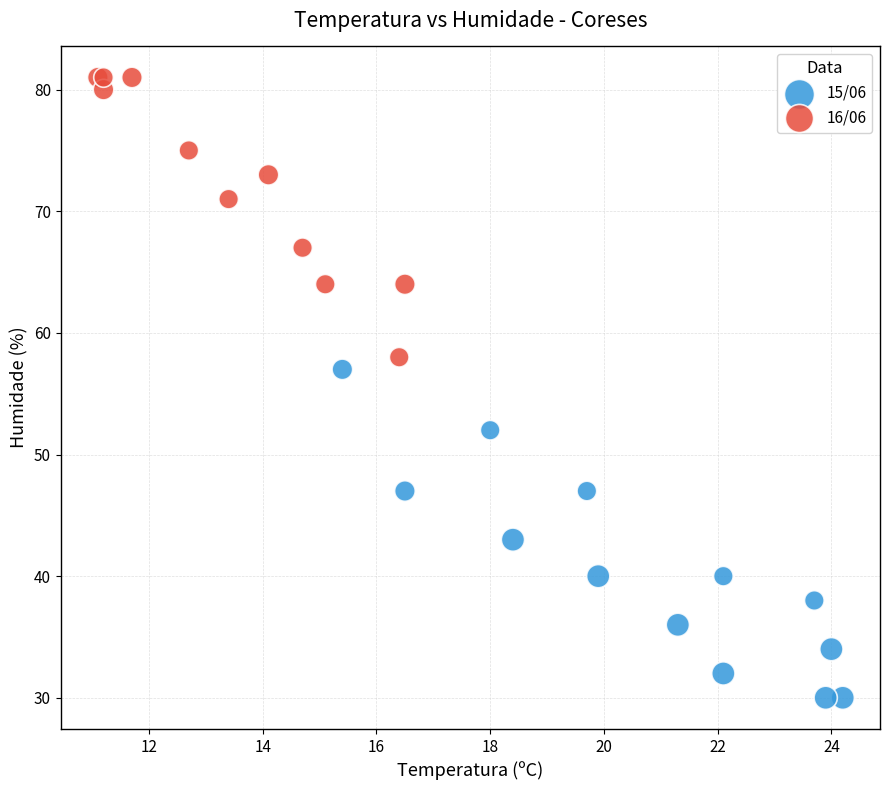

Which series reaches the maximum Y coordinate?

16/06